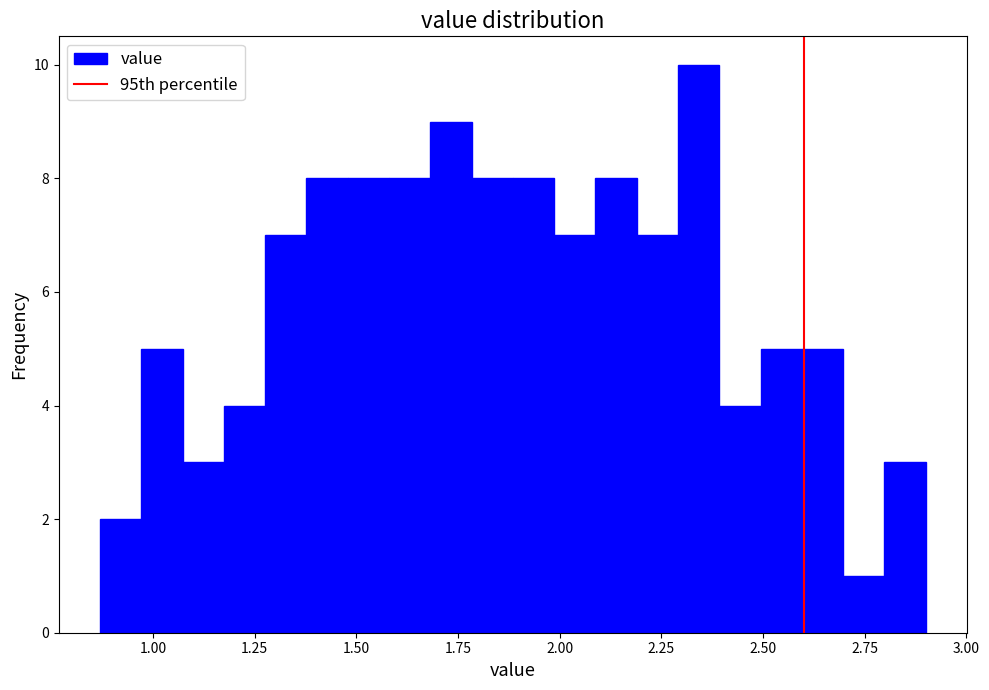

Read against the x-axis, roughly where is the centre of the tallest bar?

2.35